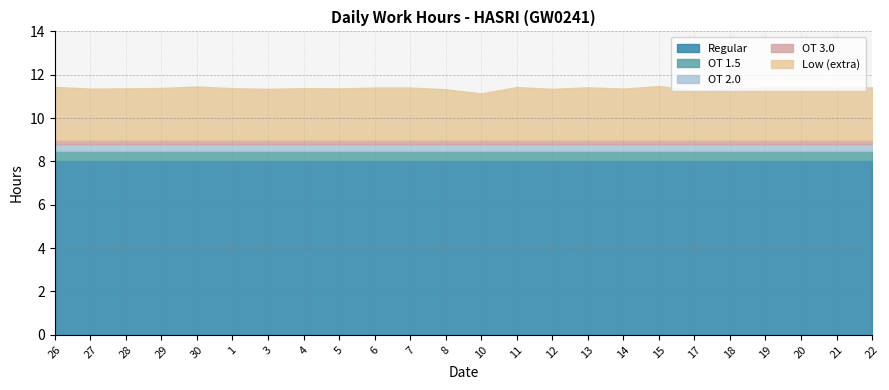

The value of Regular at 21 is 11.4. True or false?

False